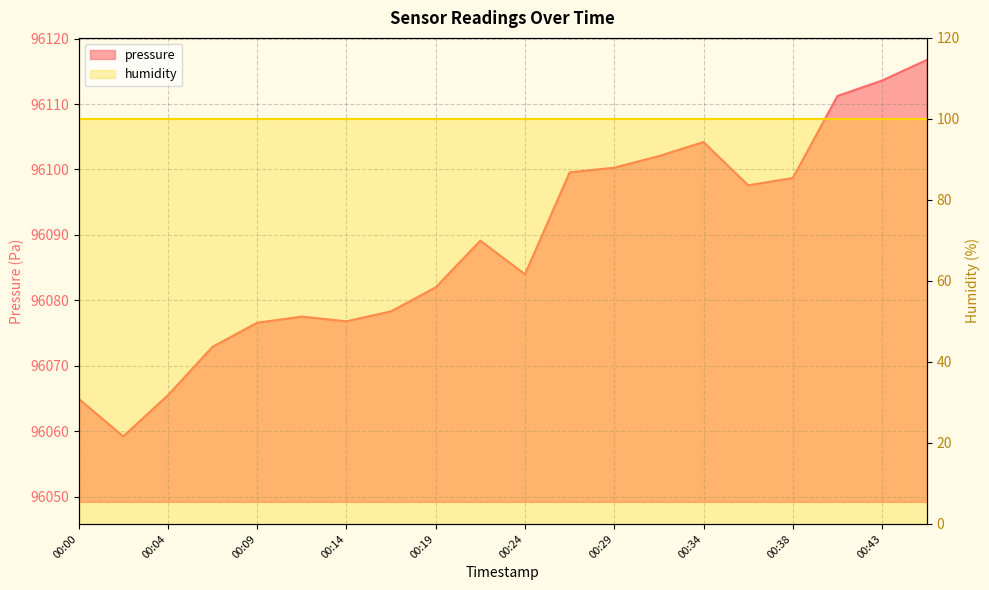

Which category has the highest value across all series?

00:46